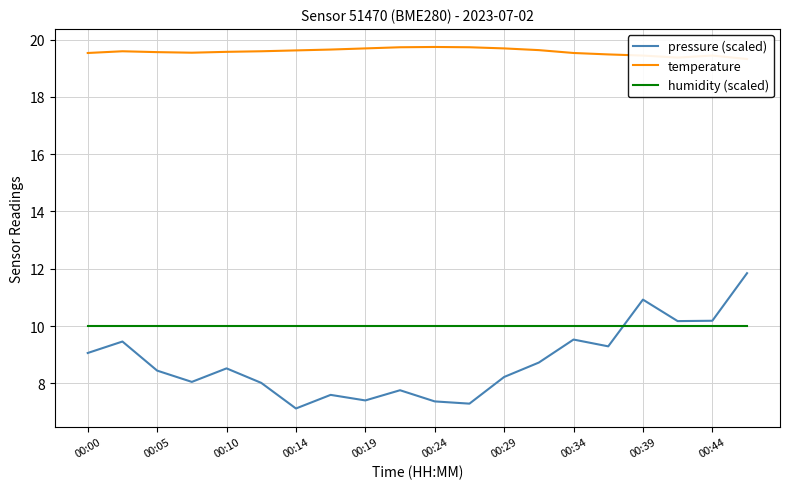

Is this an area chart (filled region under the line)?

No